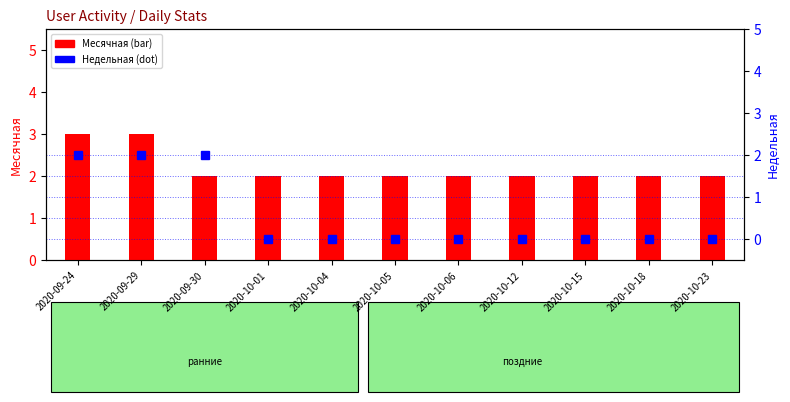

At how many categories does at least one series exceed 0?

11